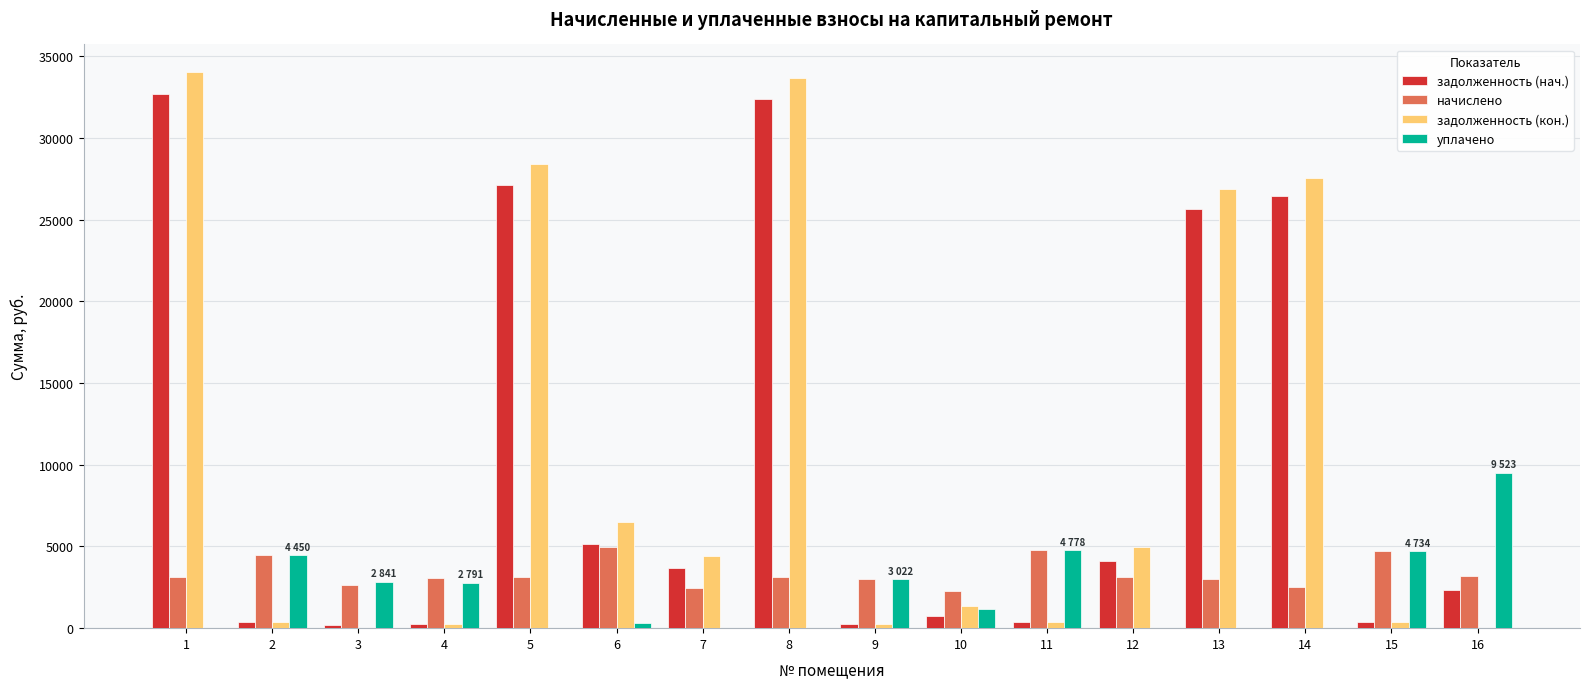

How many values in the задолженность (кон.) series exceed 4406?

8